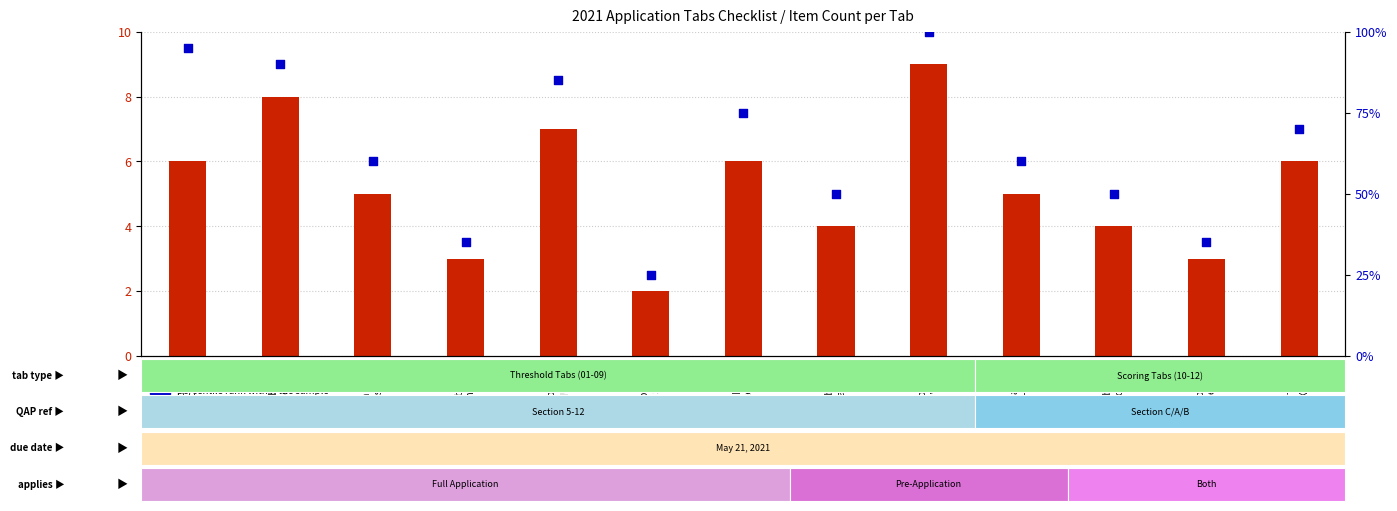

At how many categories does at least one series exceed 26?

12